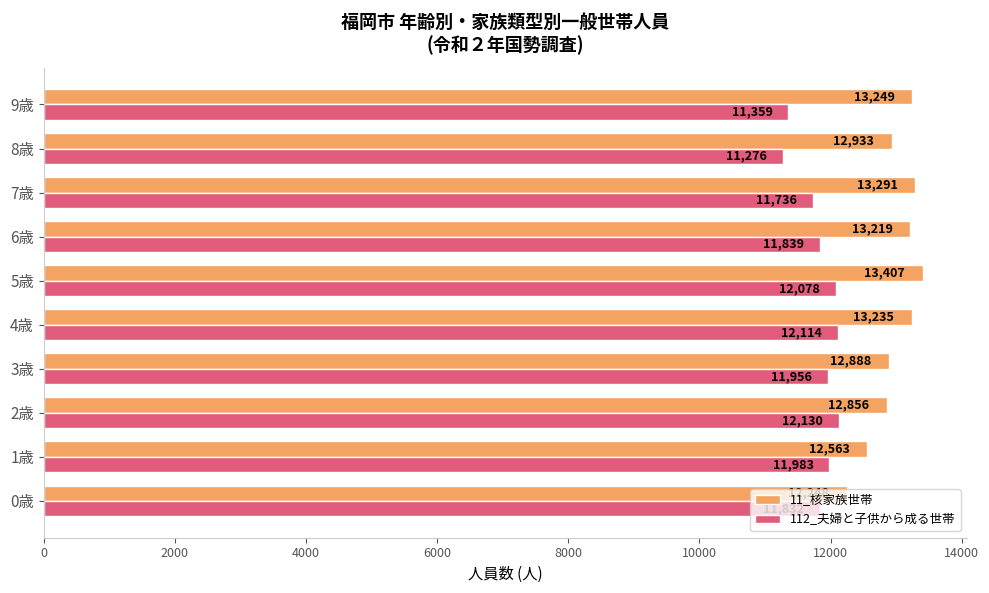

Which label corresponds to the largest value in the chart?

5歳